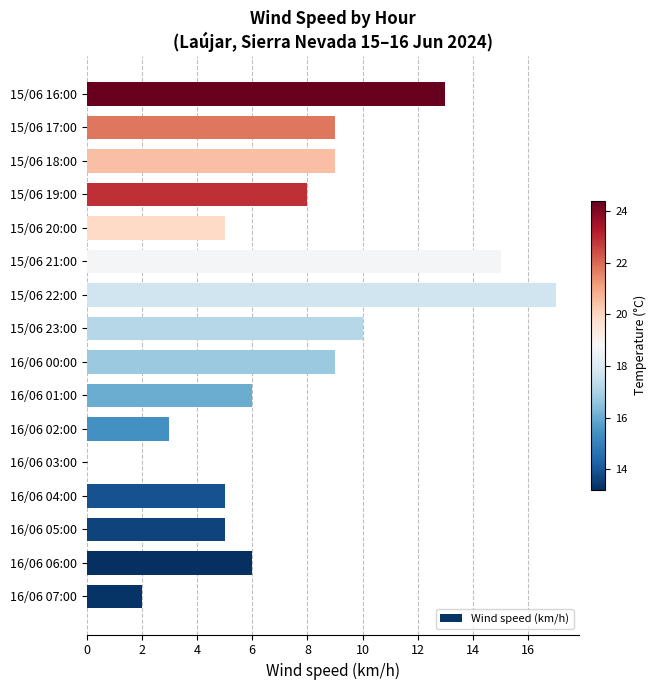

At which category does the chart reach its peak across all series?

15/06 22:00